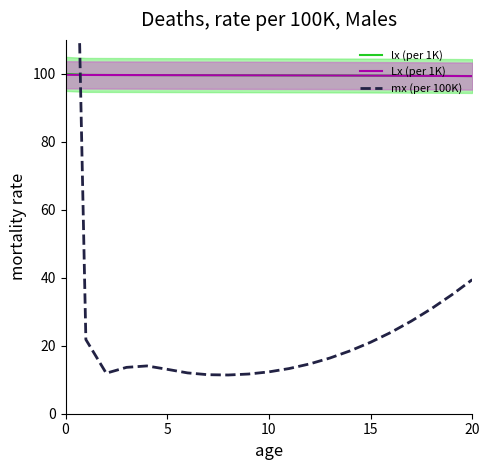

What is the label of the 15th point from the right?

6